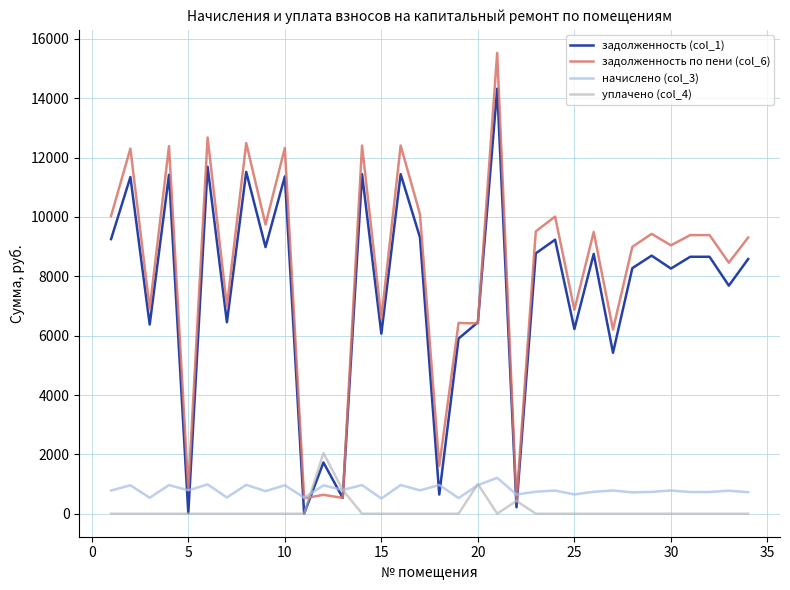

True or false: начислено (col_3) and задолженность (col_1) cross at least once.

True